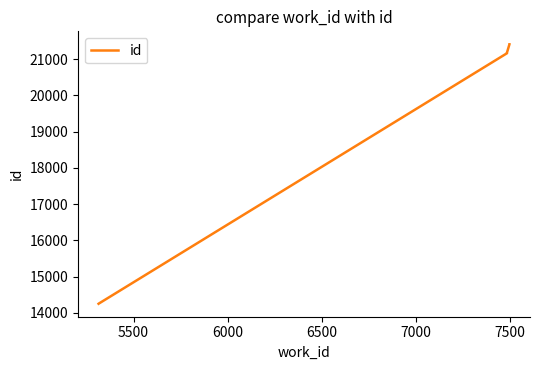

True or false: the data shows 8456 at 5000.

False